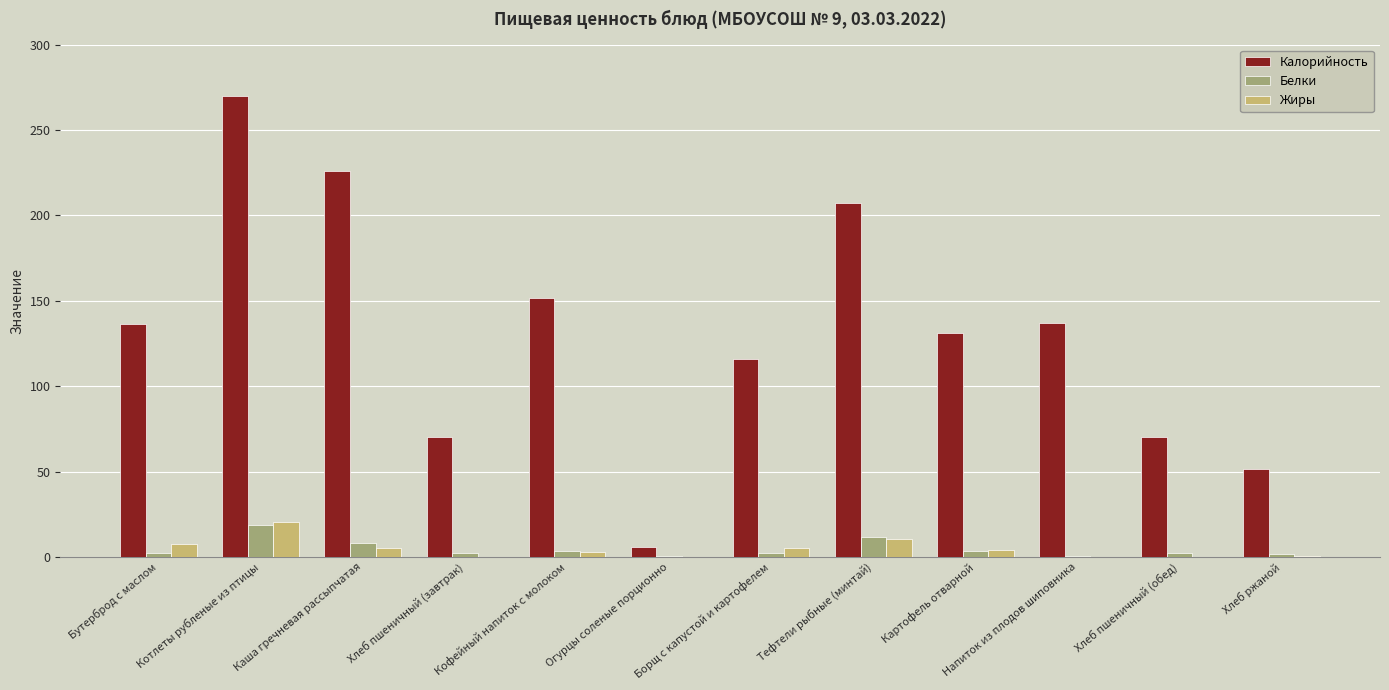

Is the value of Белки at Напиток из плодов шиповника greater than the value of Калорийность at Огурцы соленые порционно?

No